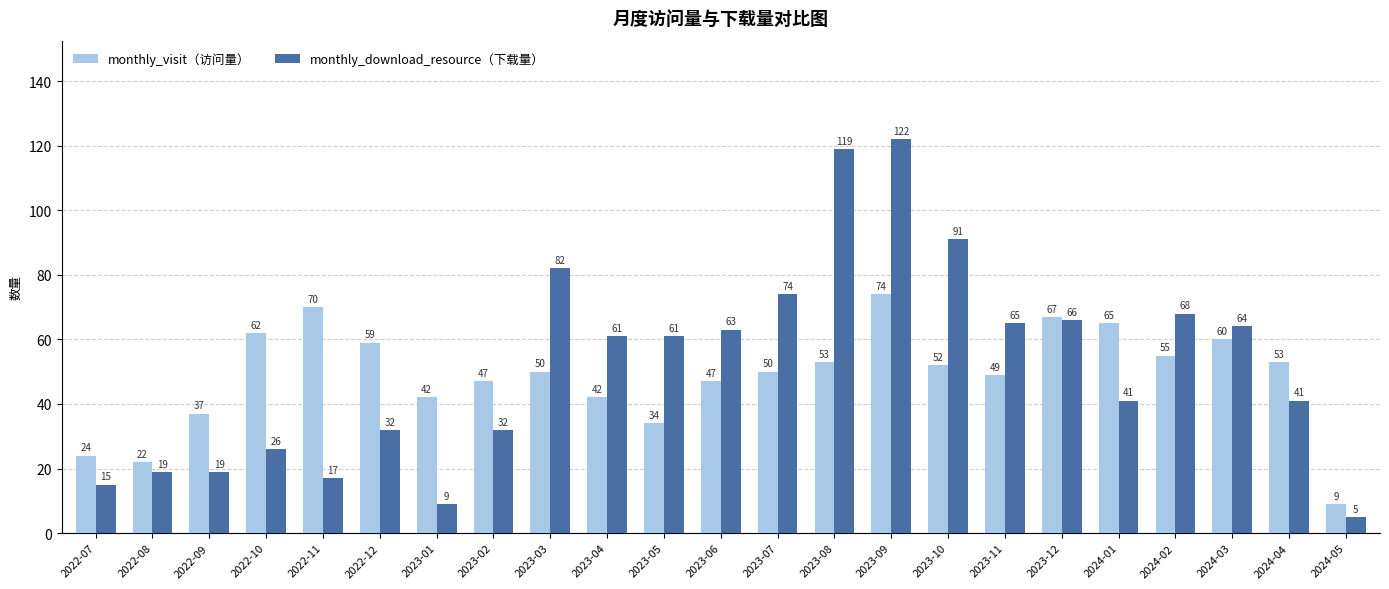

What is the value of the monthly_download_resource（下载量） bar at the 6th from the left?

32